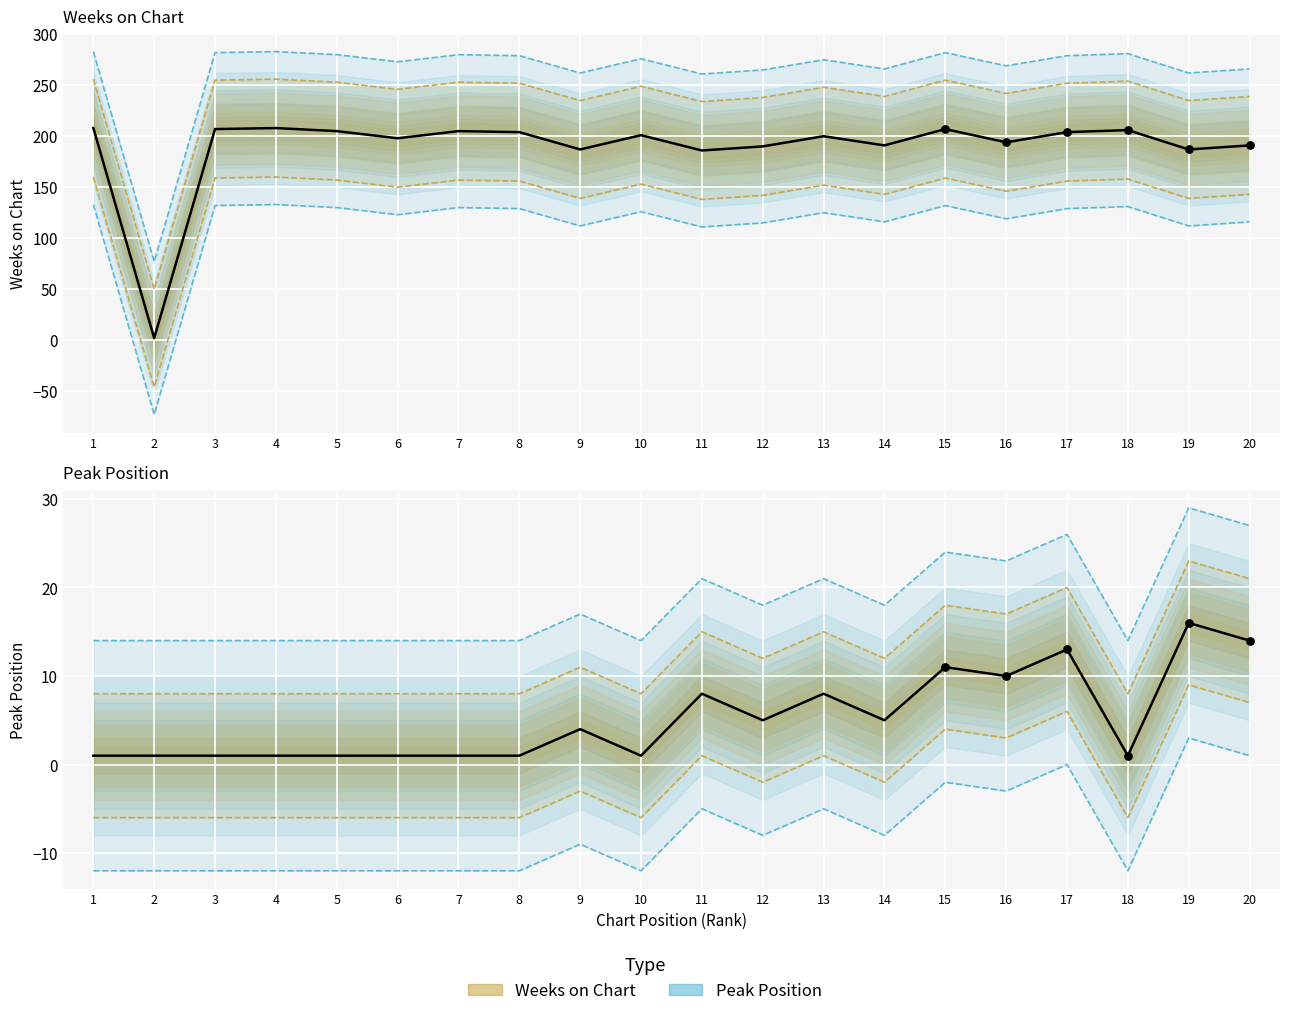

Which series contains the highest Y value?

Weeks on Chart